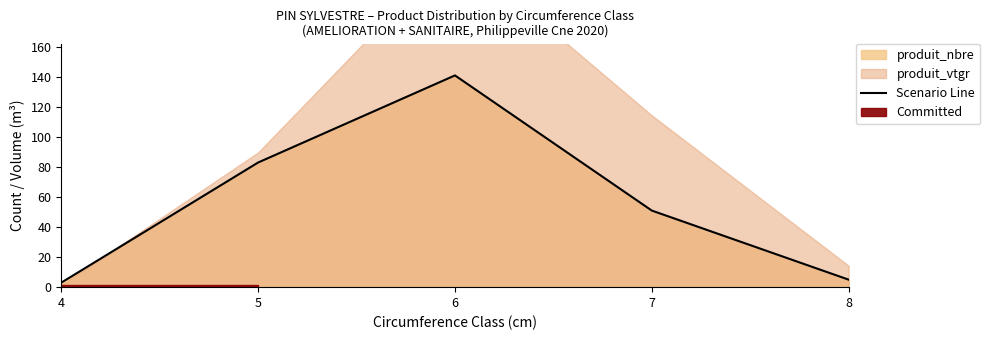

What is the value of the 5th point from the left?

5